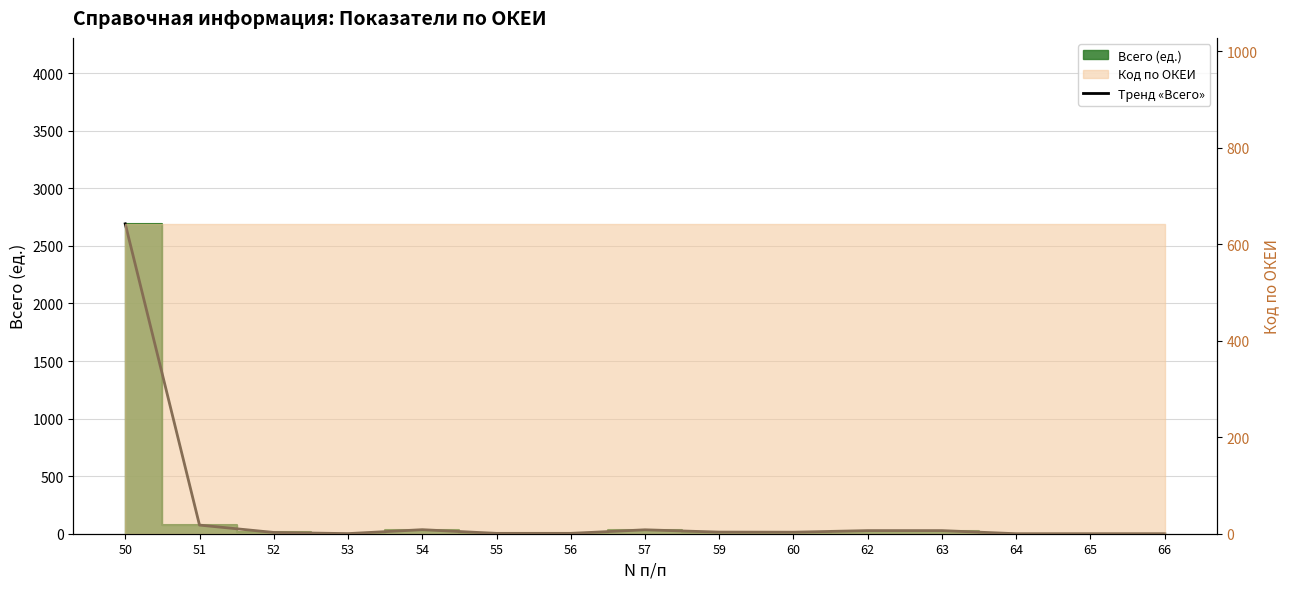

How many positive values are there?

12